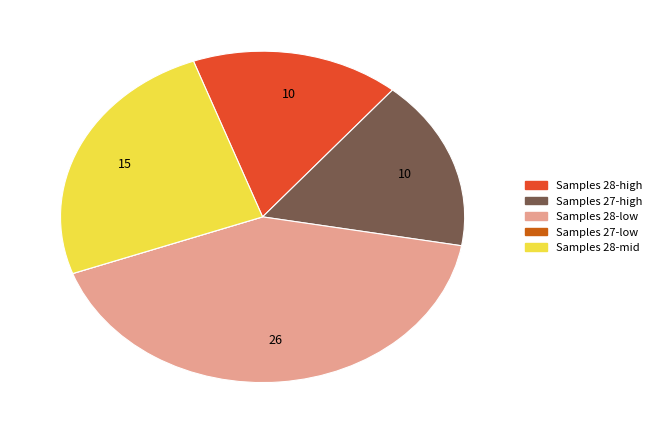

Is there any slice that represents more than half of the pie?

No